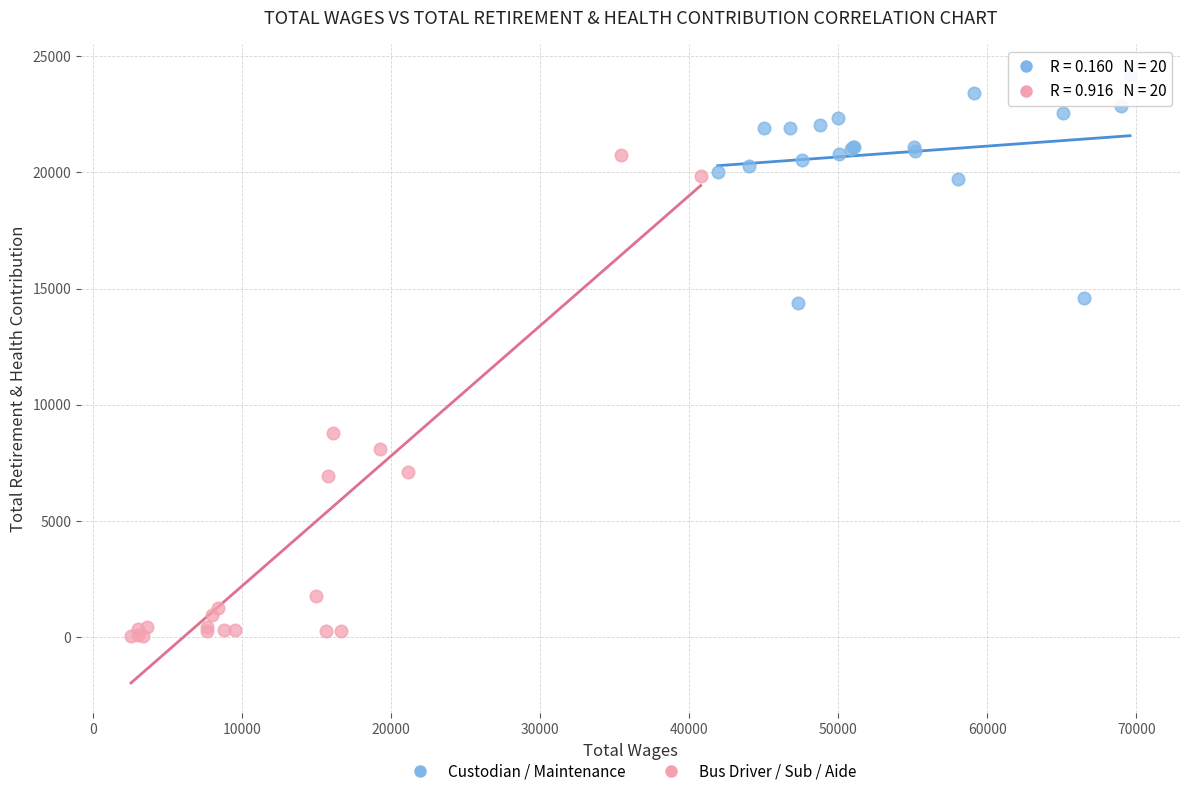

Which series reaches the maximum Y coordinate?

Custodian / Maintenance